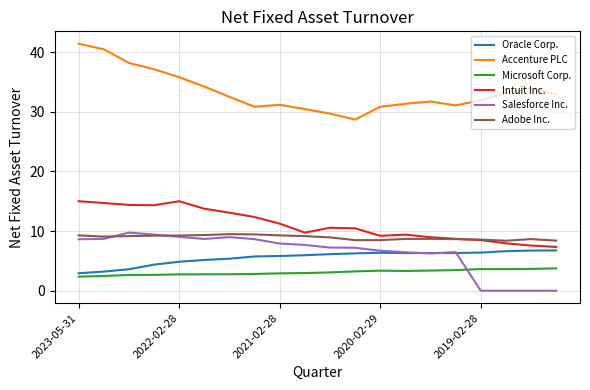

True or false: Accenture PLC and Microsoft Corp. cross at least once.

False